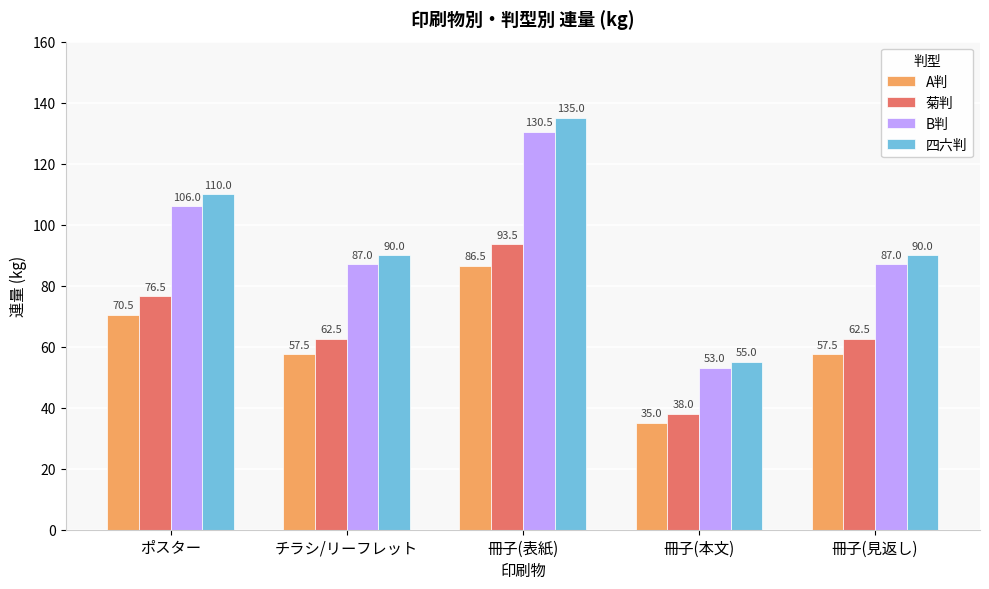

Reading right to left, transcribe all the data shown in this chart.

A判: 冊子(見返し)=57.5	冊子(本文)=35.0	冊子(表紙)=86.5	チラシ/リーフレット=57.5	ポスター=70.5
菊判: 冊子(見返し)=62.5	冊子(本文)=38.0	冊子(表紙)=93.5	チラシ/リーフレット=62.5	ポスター=76.5
B判: 冊子(見返し)=87.0	冊子(本文)=53.0	冊子(表紙)=130.5	チラシ/リーフレット=87.0	ポスター=106.0
四六判: 冊子(見返し)=90.0	冊子(本文)=55.0	冊子(表紙)=135.0	チラシ/リーフレット=90.0	ポスター=110.0